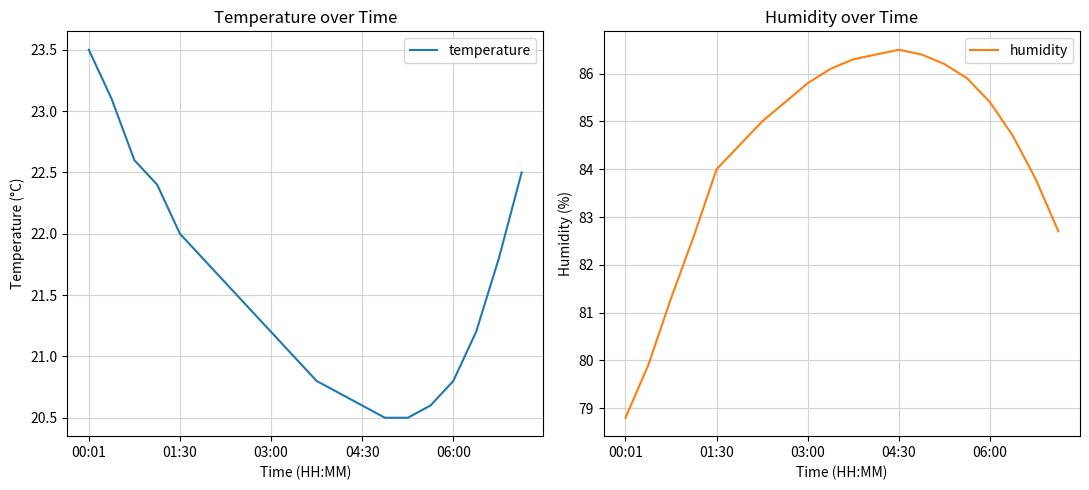

Rank the series by their average value, from lowest to highest.

temperature, humidity